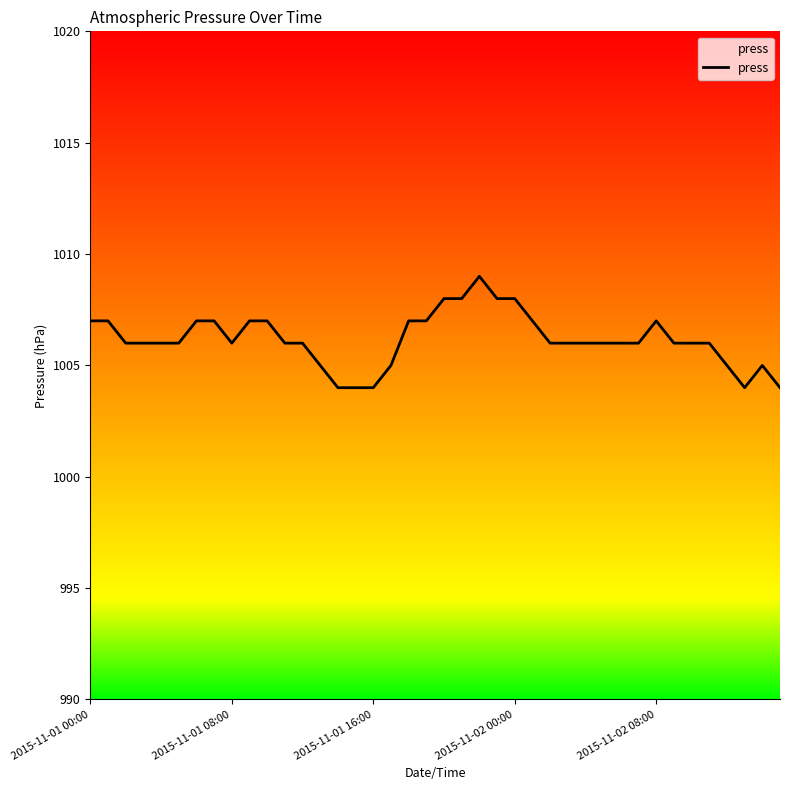

What is the greatest value displayed?

1009